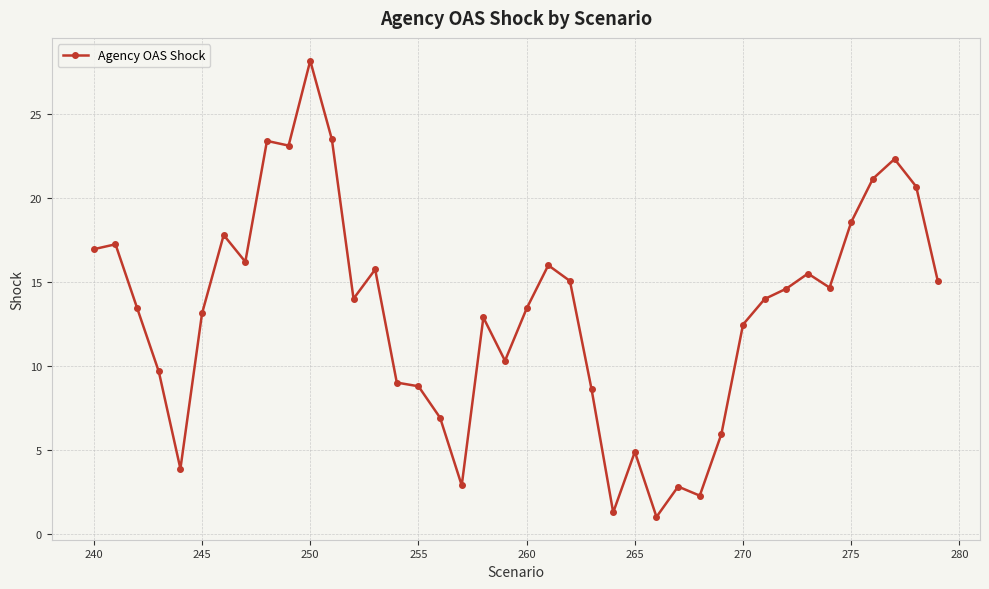

What is the value of the 38th point from the left?

22.3